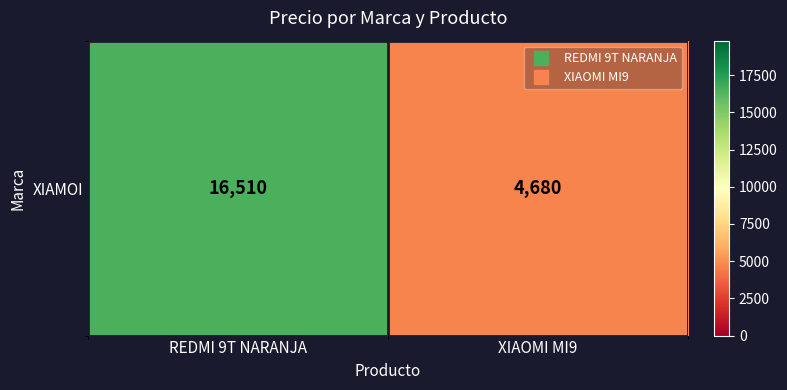

Reading left to right, transcribe all the data shown in this chart.

REDMI 9T NARANJA=16510	XIAOMI MI9=4680